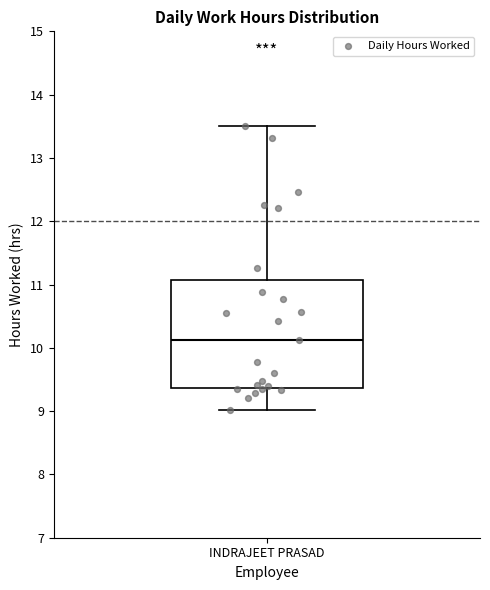

Read this box plot against the y-axis: the position of the median line, the range covered by the box, and the ends of both whiskers. The values are not printed on the chart, so give them approximately, as read against the axis.

median 10.1, box 9.4 to 11.1, whiskers 9.0 to 13.5